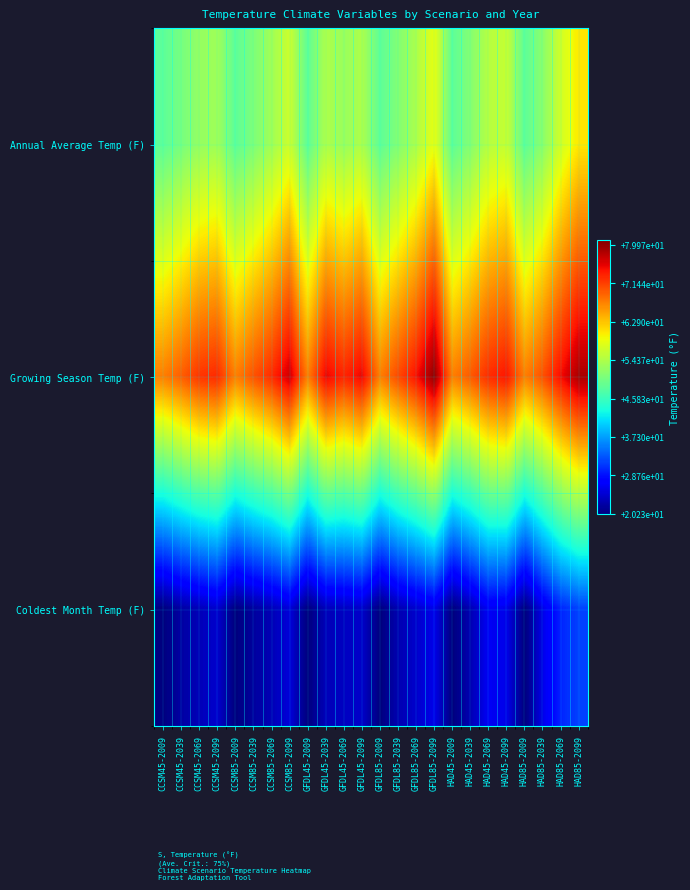

Reading left to right, what are all the values shown in this chart?

Annual Average Temp (F): CCSM45-2009=48.4	CCSM45-2039=50.2	CCSM45-2069=52.5	CCSM45-2099=53.2	CCSM85-2009=48.4	CCSM85-2039=50.8	CCSM85-2069=53.3	CCSM85-2099=56.5	GFDL45-2009=48.4	GFDL45-2039=54.3	GFDL45-2069=52.8	GFDL45-2099=54.3	GFDL85-2009=48.4	GFDL85-2039=51.1	GFDL85-2069=54.2	GFDL85-2099=58.6	HAD45-2009=48.4	HAD45-2039=51.3	HAD45-2069=54.9	HAD45-2099=56.1	HAD85-2009=48.4	HAD85-2039=51.8	HAD85-2069=56.8	HAD85-2099=60.6
Growing Season Temp (F): CCSM45-2009=67.3	CCSM45-2039=69.5	CCSM45-2069=72.1	CCSM45-2099=72.8	CCSM85-2009=67.3	CCSM85-2039=70.2	CCSM85-2069=72.7	CCSM85-2099=76.8	GFDL45-2009=67.3	GFDL45-2039=75.2	GFDL45-2069=73.1	GFDL45-2099=75.2	GFDL85-2009=67.3	GFDL85-2039=70.8	GFDL85-2069=74.4	GFDL85-2099=80.0	HAD45-2009=67.3	HAD45-2039=69.7	HAD45-2069=72.7	HAD45-2099=74.1	HAD85-2009=67.3	HAD85-2039=70.3	HAD85-2069=74.8	HAD85-2099=78.7
Coldest Month Temp (F): CCSM45-2009=20.2	CCSM45-2039=22.2	CCSM45-2069=23.3	CCSM45-2099=24.4	CCSM85-2009=20.2	CCSM85-2039=21.9	CCSM85-2069=23.2	CCSM85-2099=25.1	GFDL45-2009=20.2	GFDL45-2039=23.4	GFDL45-2069=23.8	GFDL45-2099=24.2	GFDL85-2009=20.2	GFDL85-2039=22.9	GFDL85-2069=24.4	GFDL85-2099=25.9	HAD45-2009=20.2	HAD45-2039=23.0	HAD45-2069=26.5	HAD45-2099=25.8	HAD85-2009=20.2	HAD85-2039=25.8	HAD85-2069=30.0	HAD85-2099=31.8